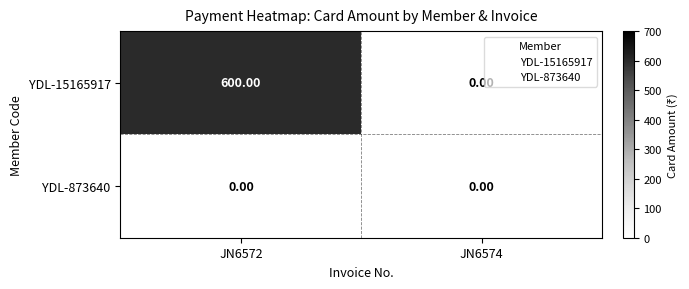

Which series has the largest range (max minus min)?

YDL-15165917